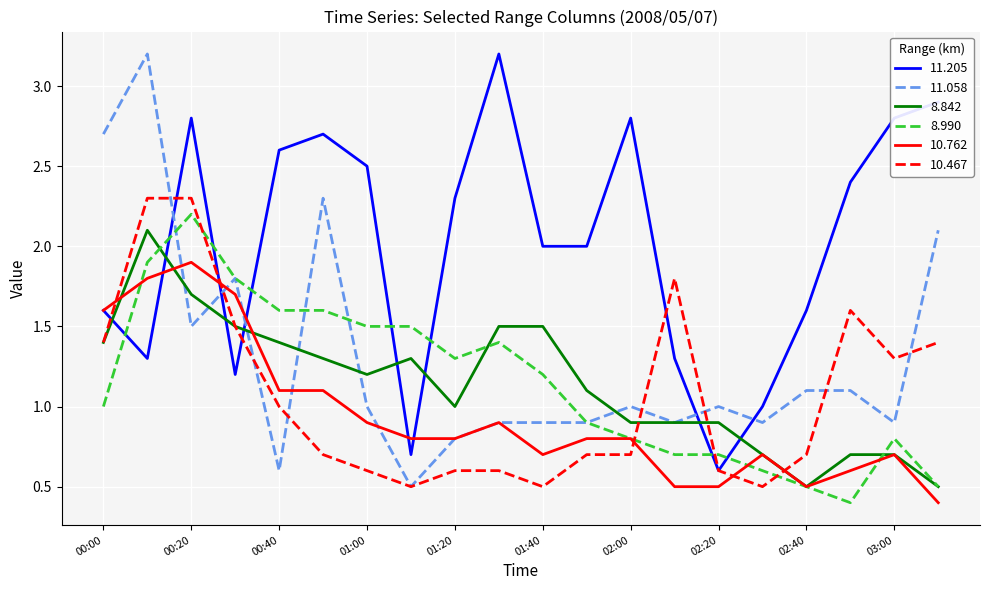

Which series has the largest total across all categories?

11.205